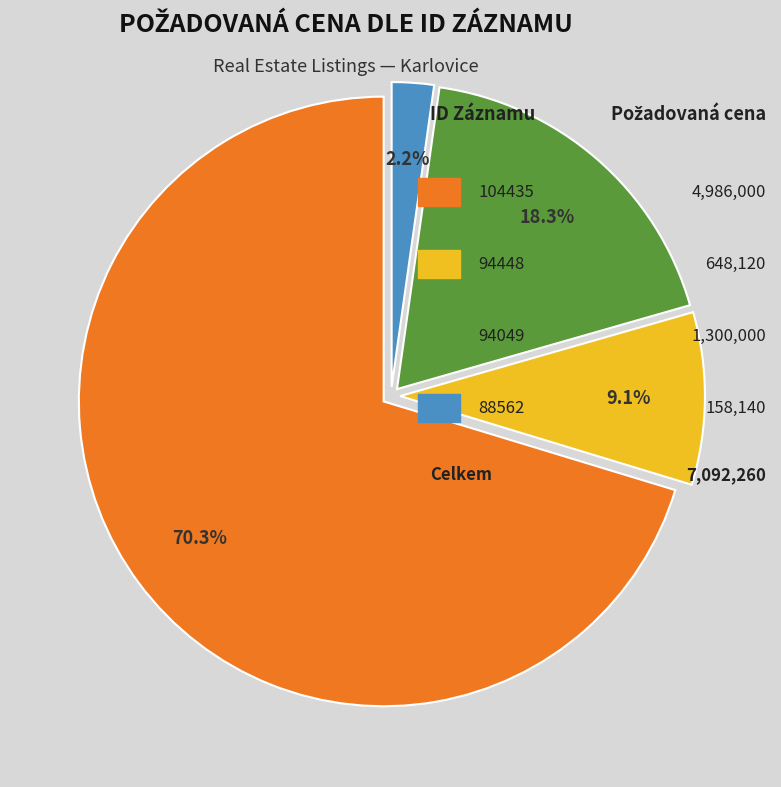

Does any single category account for the majority?

Yes